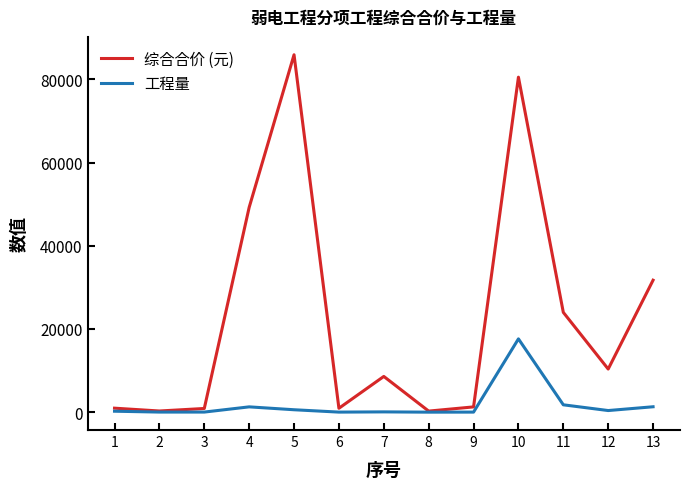

The value of 工程量 at 10 is 17626.4. True or false?

True